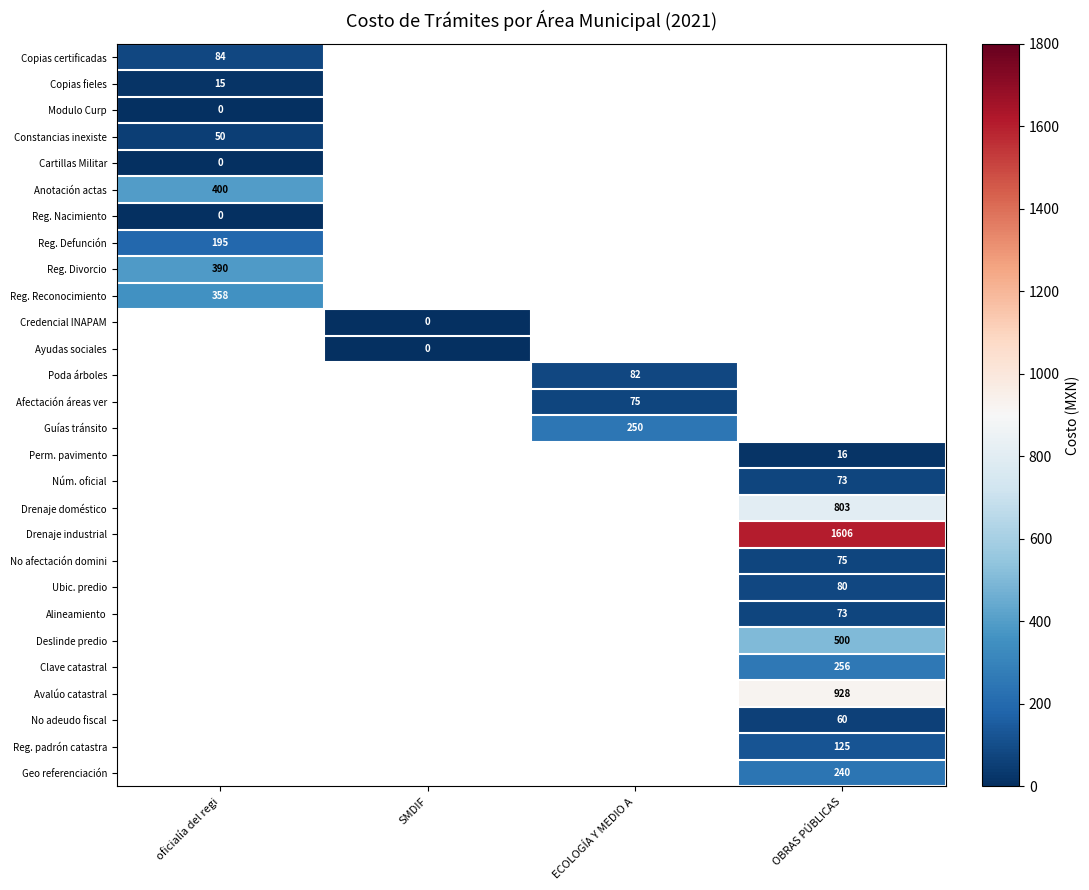

True or false: Afectación áreas ver has a value of 75.0 at ECOLOGÍA Y MEDIO A.

True